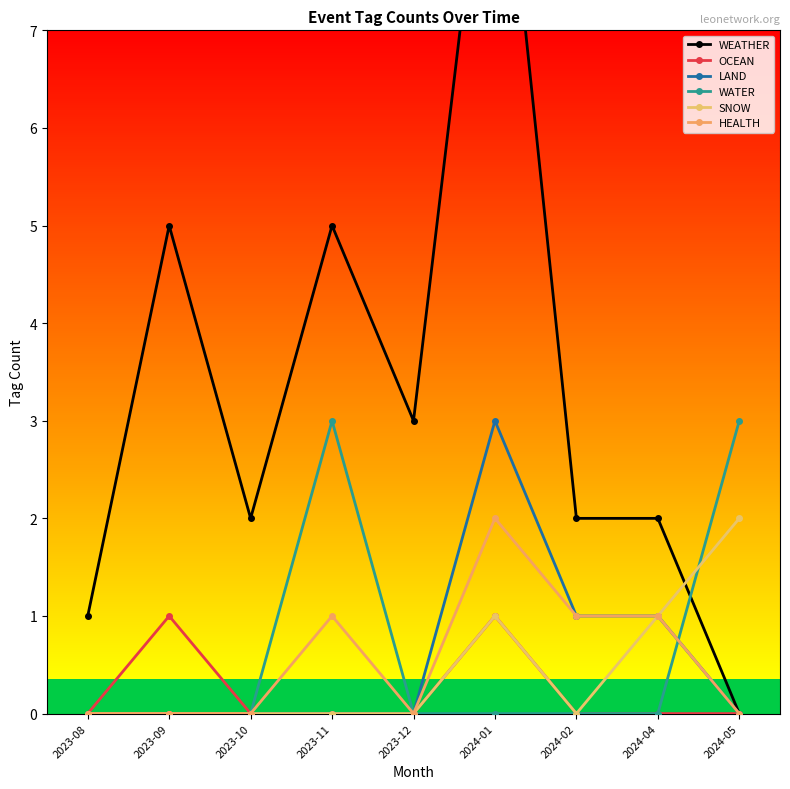

True or false: LAND has a value of 0 at 2023-10.

True